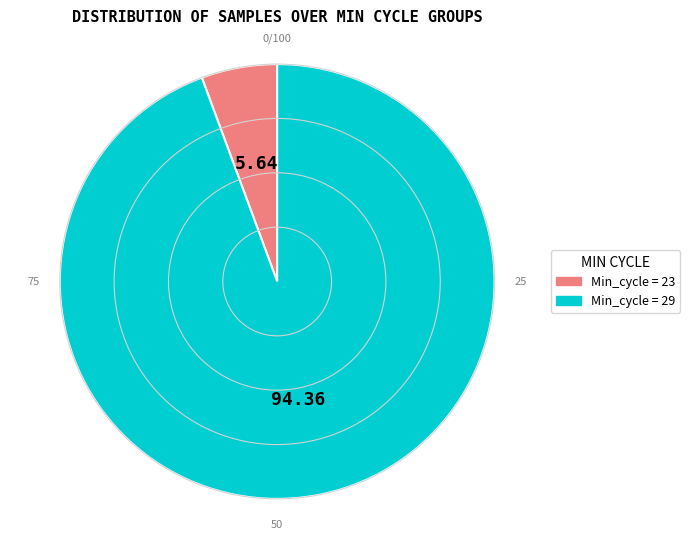

Is there a majority slice in this chart?

Yes